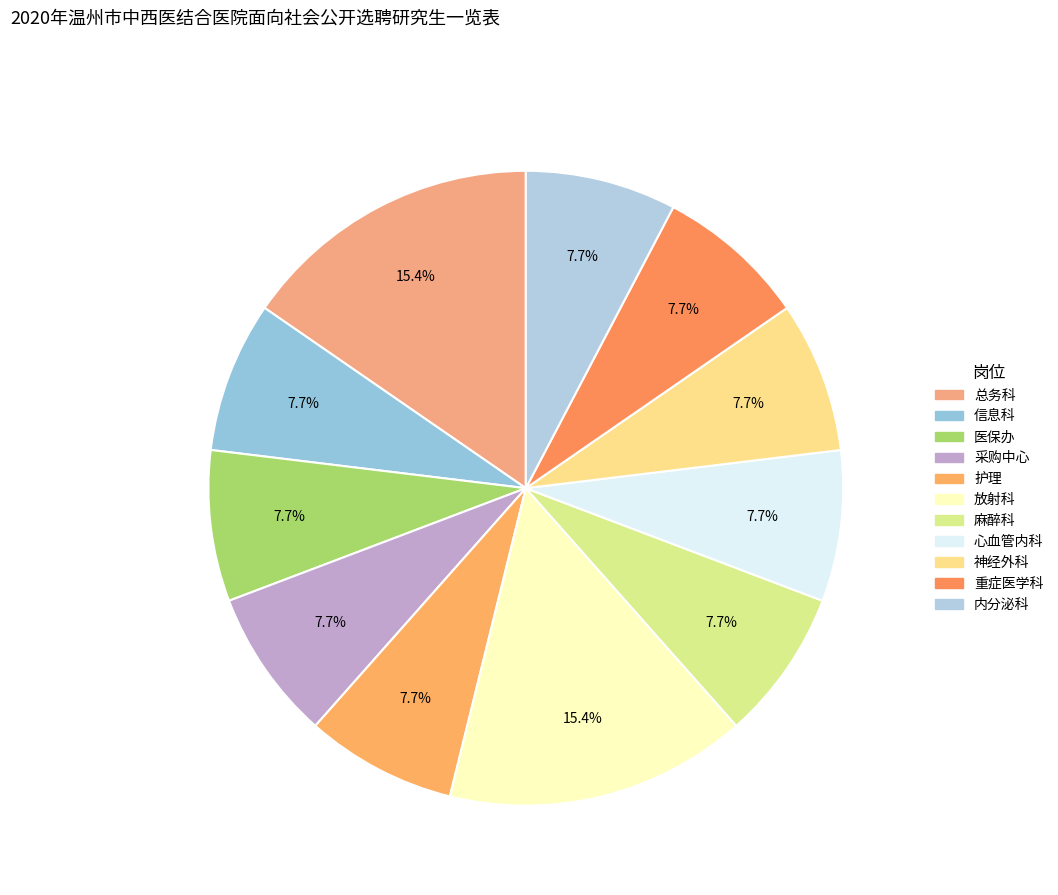

Is it true that 心血管内科 is 1% of the pie?

False